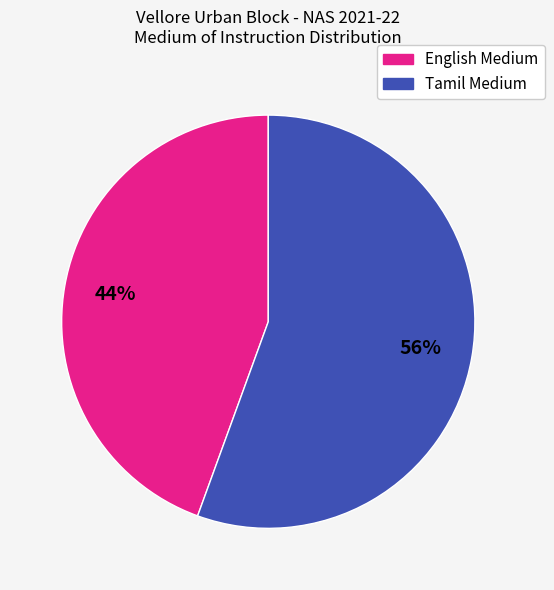

What percentage is the Tamil Medium slice, to the nearest percent?

56%